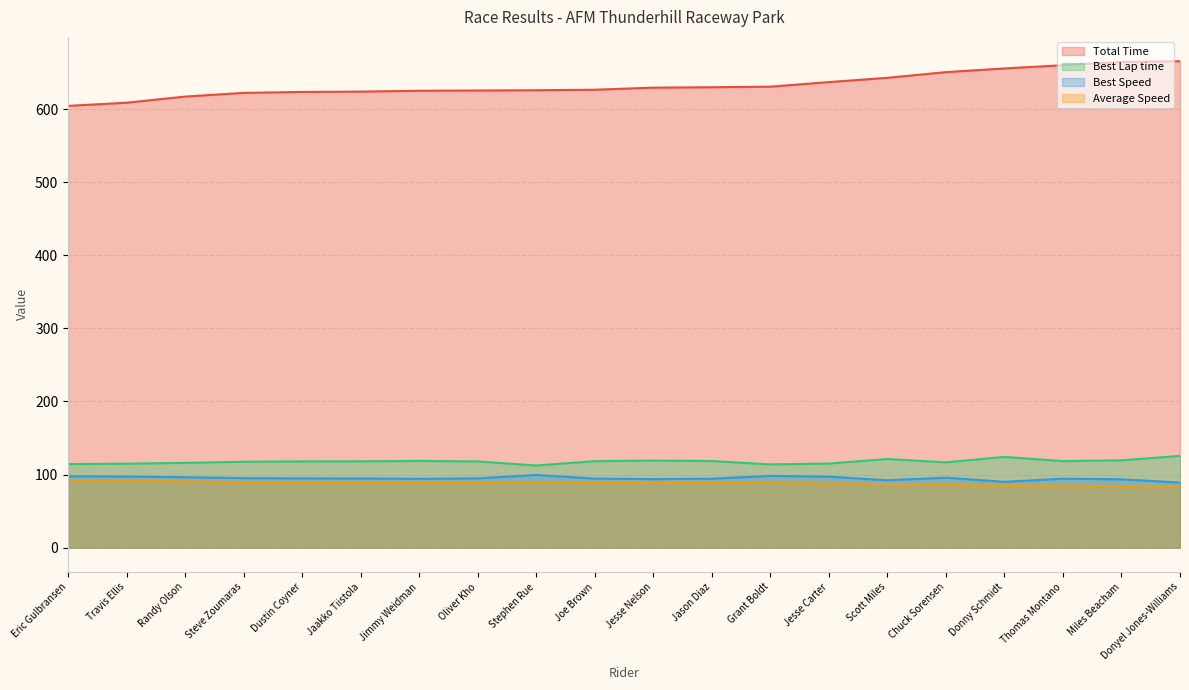

At which label does Best Speed first exceed 94?

Eric Gulbransen